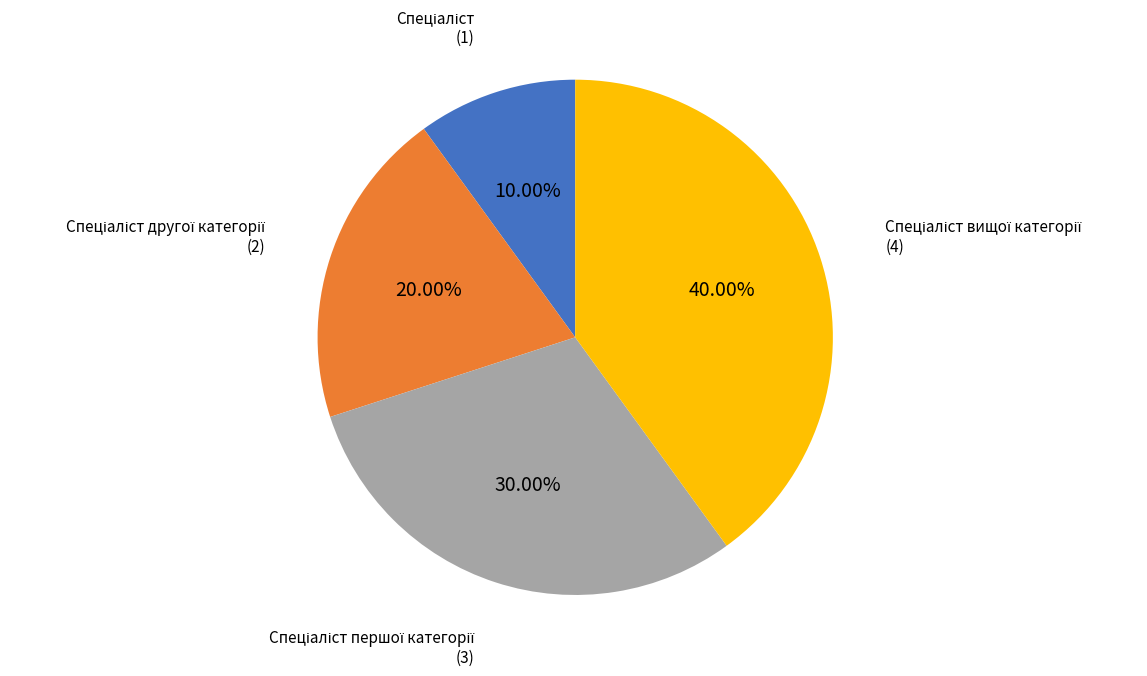

Is there any slice that represents more than half of the pie?

No